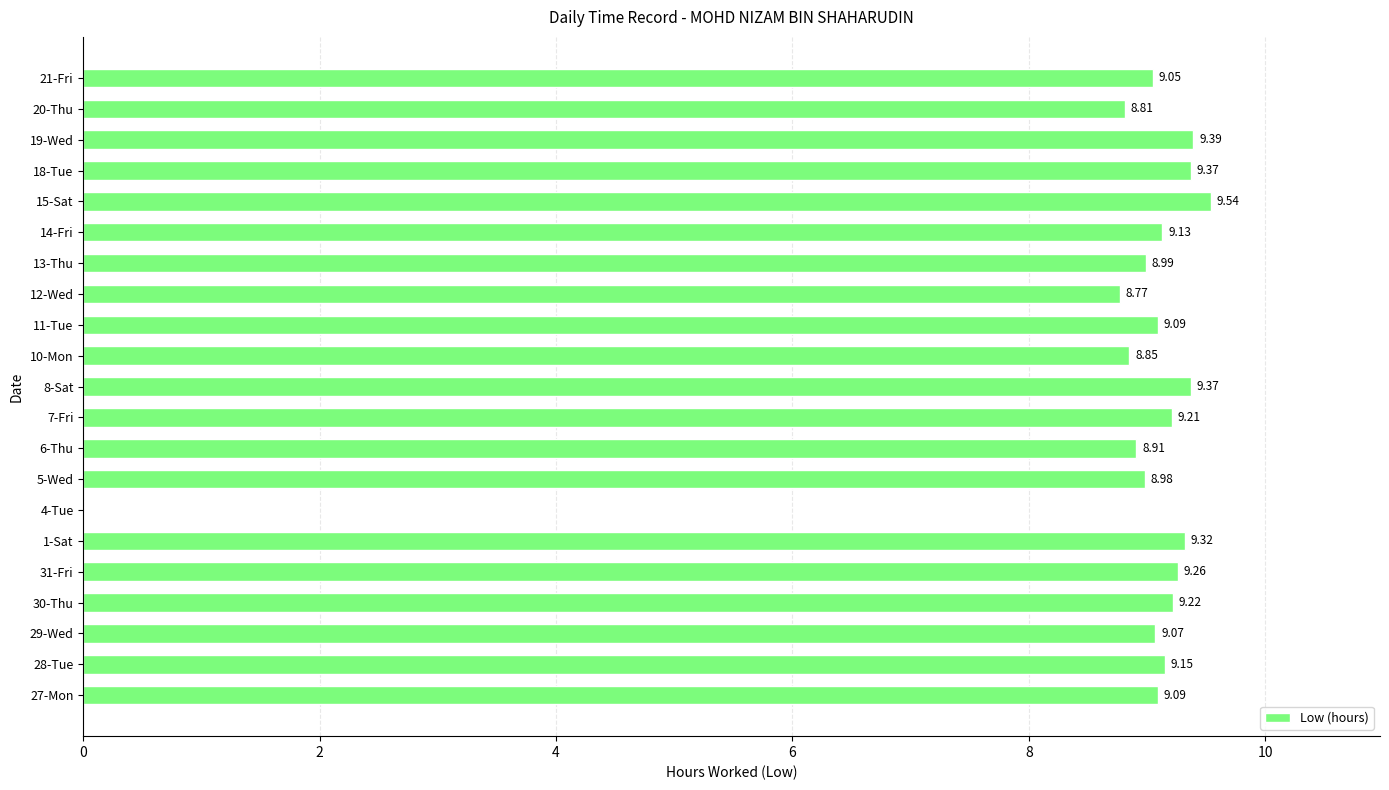

What is the sum of the values at 20-Thu and 27-Mon?

17.9